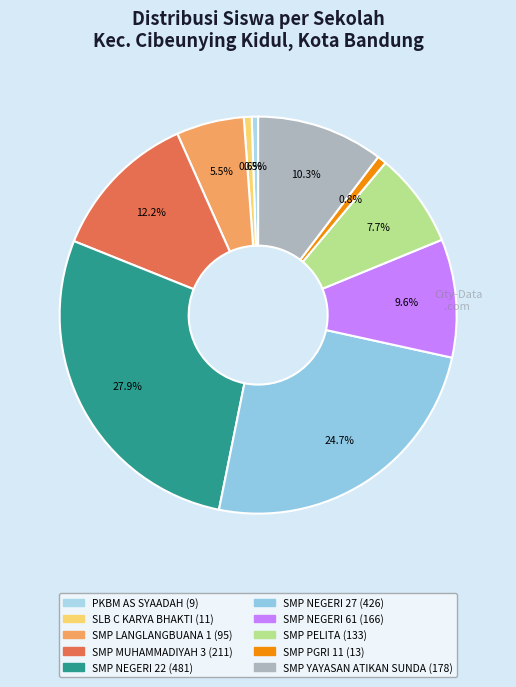

To the nearest percent, what portion does SMP NEGERI 61 represent?

10%